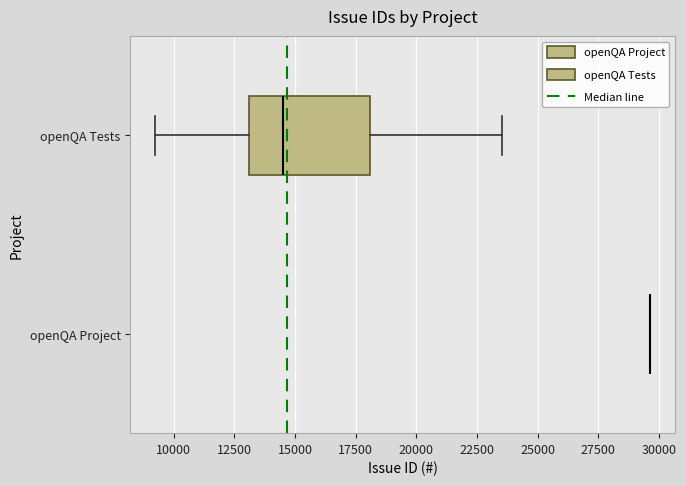

Reading bottom to top, read every box against the x-axis: the position of its median line, the range the box covers, and the ends of its whiskers. The values are not printed on the chart, so give them approximately, as read against the axis.

openQA Project: box collapsed to a line at 29500, whiskers 29500 to 29500
openQA Tests: median 14500, box 13000 to 18000, whiskers 9000 to 23500